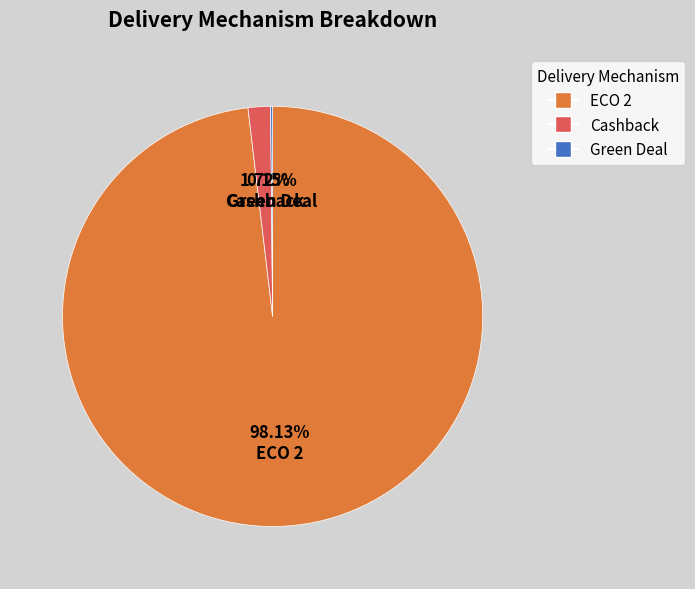

Is the sum of ECO 2 and Cashback greater than half?

Yes